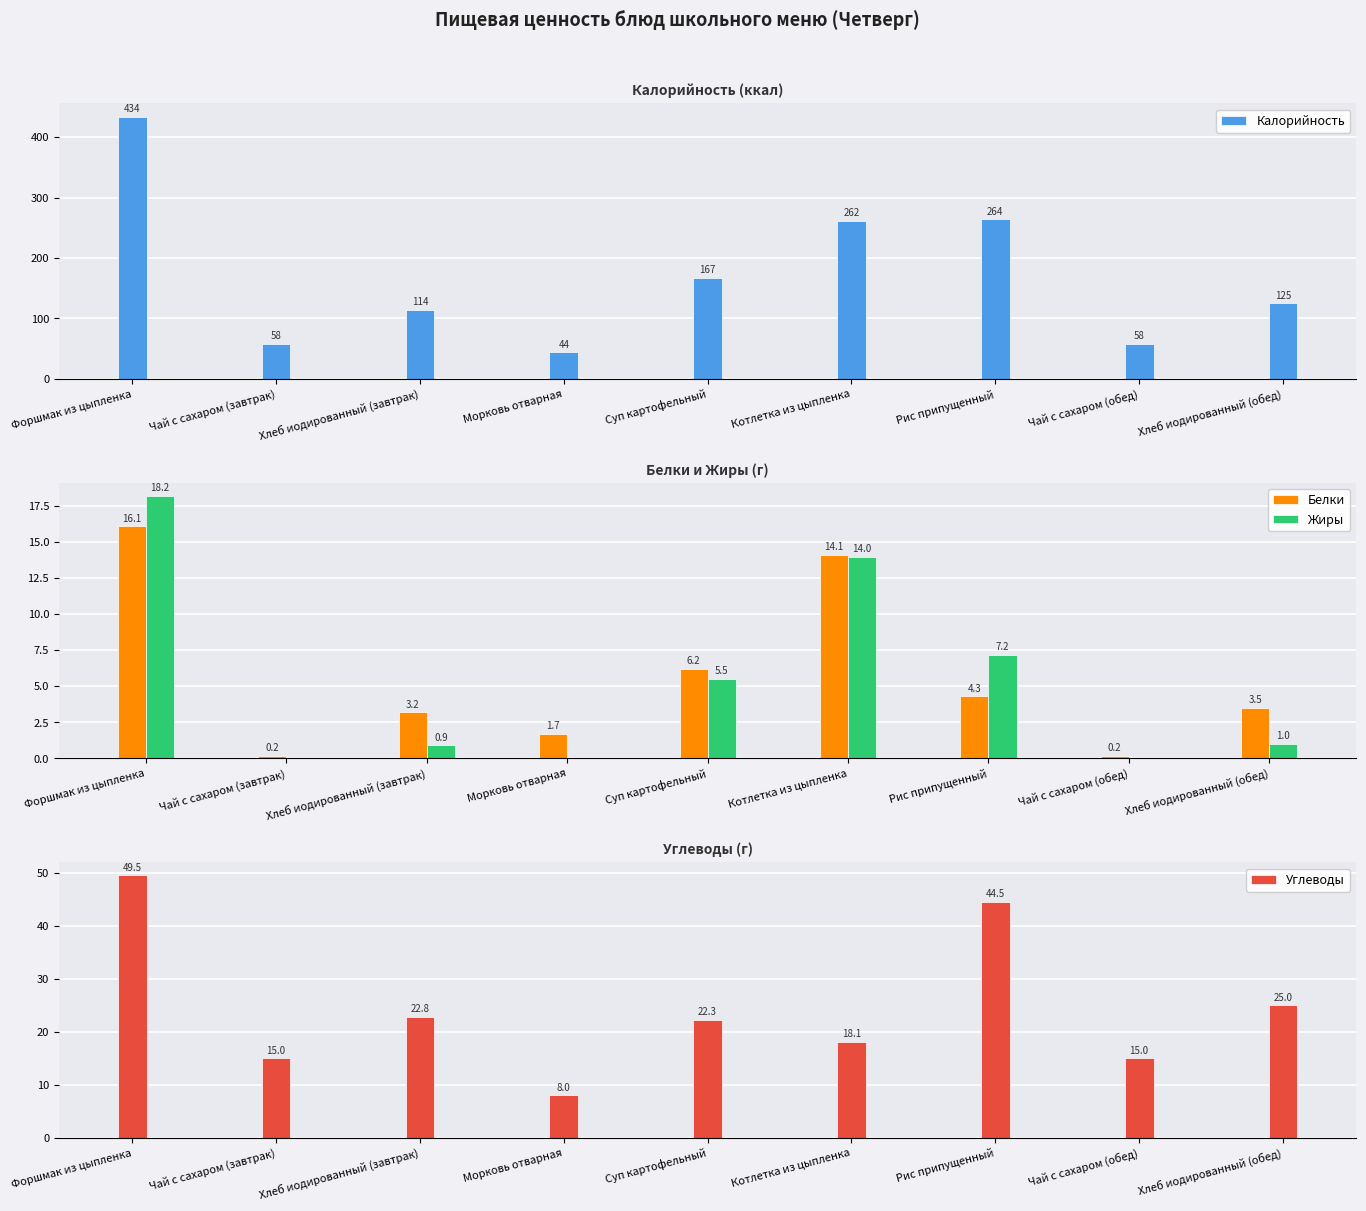

Reading right to left, what are all the values shown in this chart?

Калорийность: Хлеб иодированный (обед)=125.0	Чай с сахаром (обед)=58.0	Рис припущенный=264.0	Котлетка из цыпленка=262.0	Суп картофельный=167.0	Морковь отварная=44.0	Хлеб иодированный (завтрак)=114.0	Чай с сахаром (завтрак)=58.0	Форшмак из цыпленка=434.0
Белки: Хлеб иодированный (обед)=3.5	Чай с сахаром (обед)=0.2	Рис припущенный=4.3	Котлетка из цыпленка=14.1	Суп картофельный=6.2	Морковь отварная=1.7	Хлеб иодированный (завтрак)=3.2	Чай с сахаром (завтрак)=0.2	Форшмак из цыпленка=16.1
Жиры: Хлеб иодированный (обед)=1.0	Чай с сахаром (обед)=0.0	Рис припущенный=7.2	Котлетка из цыпленка=14.0	Суп картофельный=5.5	Морковь отварная=0.0	Хлеб иодированный (завтрак)=0.9	Чай с сахаром (завтрак)=0.0	Форшмак из цыпленка=18.2
Углеводы: Хлеб иодированный (обед)=25.0	Чай с сахаром (обед)=15.0	Рис припущенный=44.5	Котлетка из цыпленка=18.1	Суп картофельный=22.3	Морковь отварная=8.0	Хлеб иодированный (завтрак)=22.8	Чай с сахаром (завтрак)=15.0	Форшмак из цыпленка=49.5